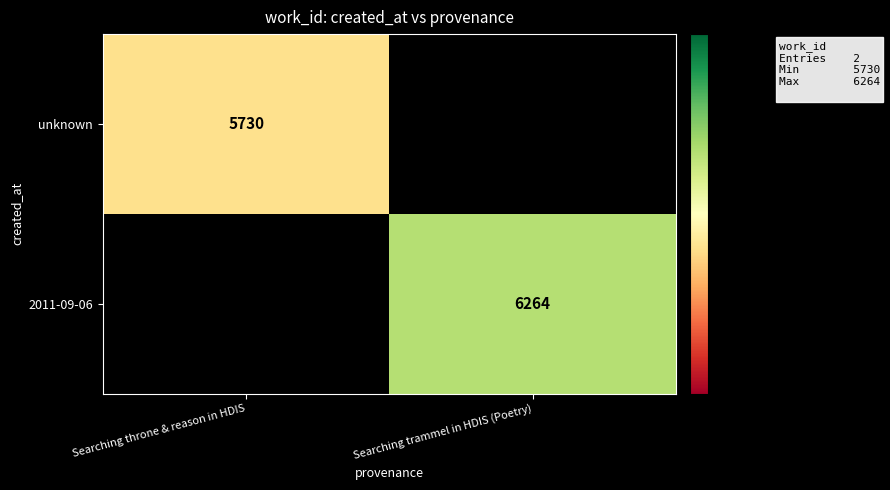

Is it true that unknown equals 5730 at Searching throne & reason in HDIS?

True